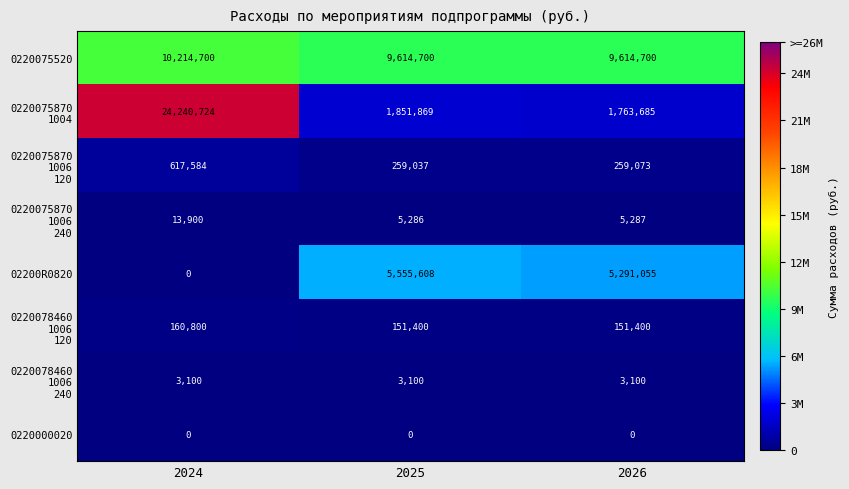

Which series has the largest total across all categories?

0220075520